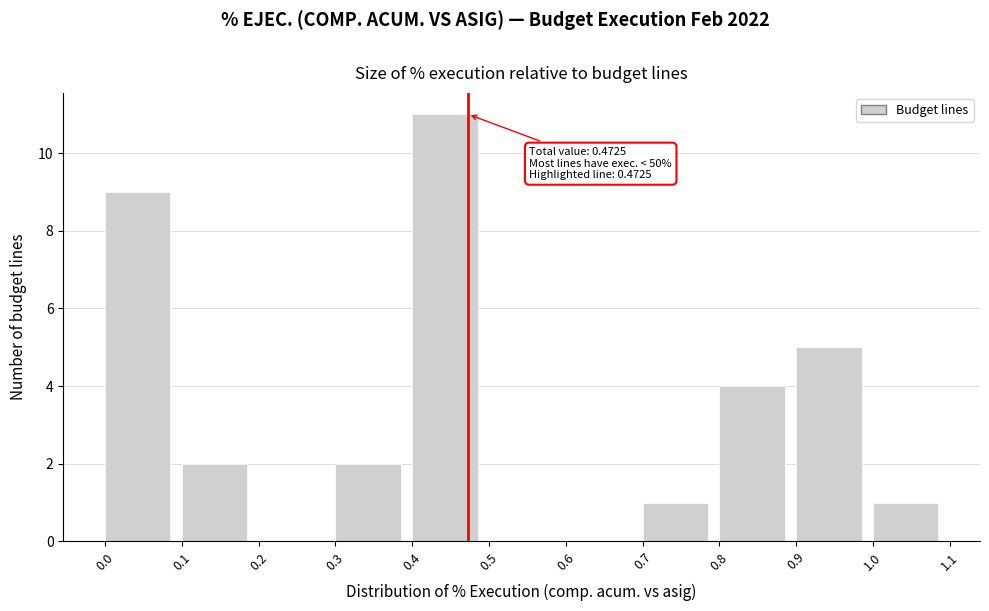

Over which range of the x-axis is the bar tallest?

0.4 to 0.5